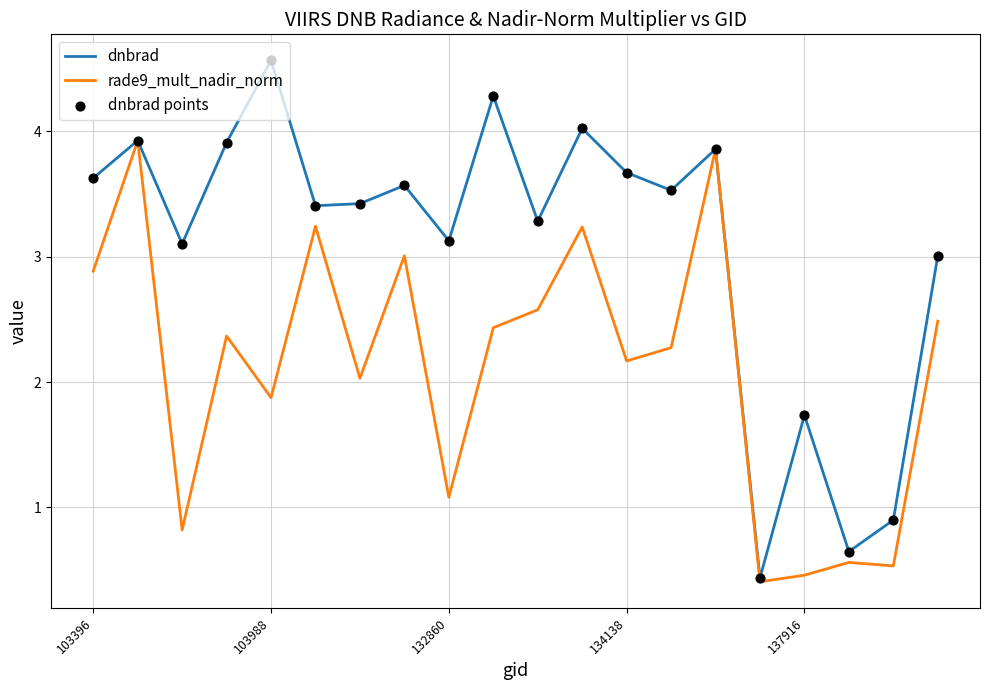

List the series in order of their peak value, highest first.

dnbrad, rade9_mult_nadir_norm